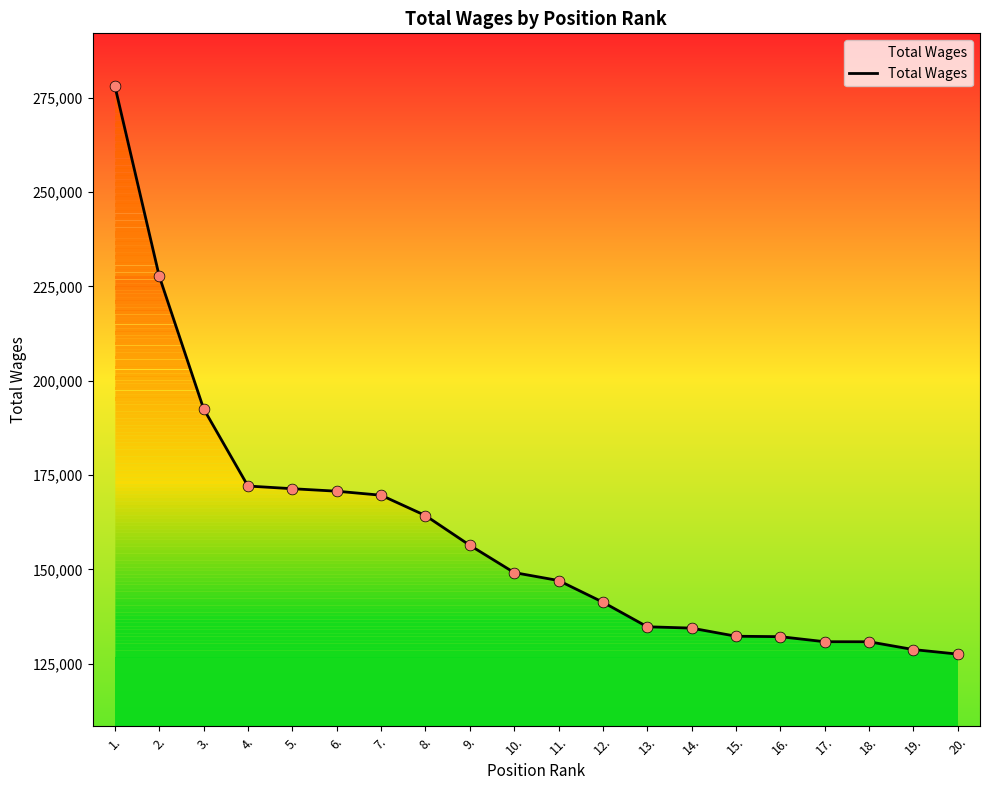

What is the ratio of the value at 18. to the value at 14.?

1.0